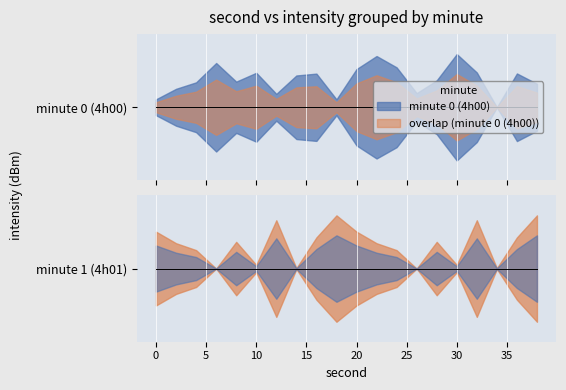

What is the sum of the values at 26 and 4?

-255.0